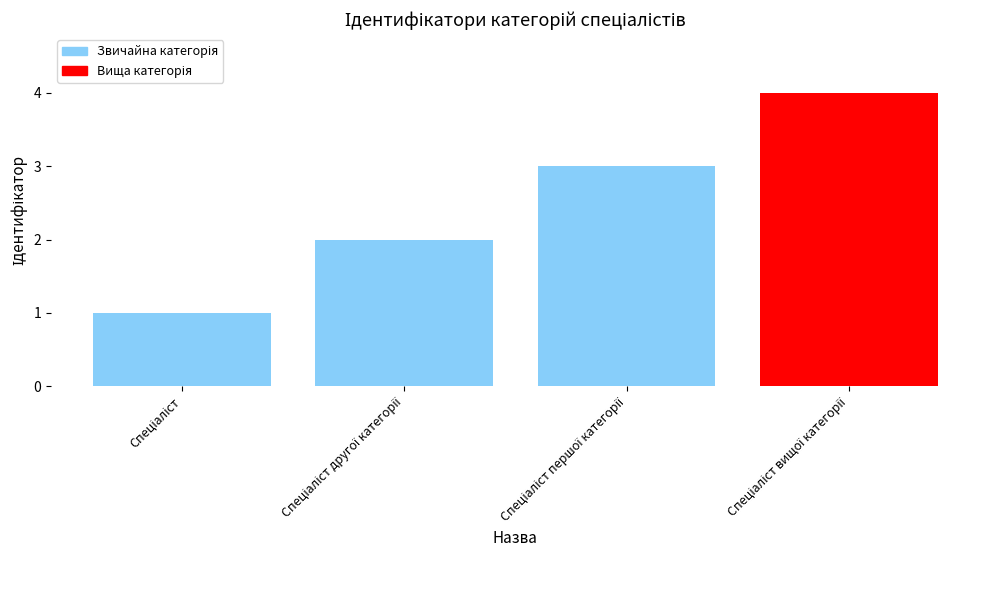

What is the greatest value displayed?

4